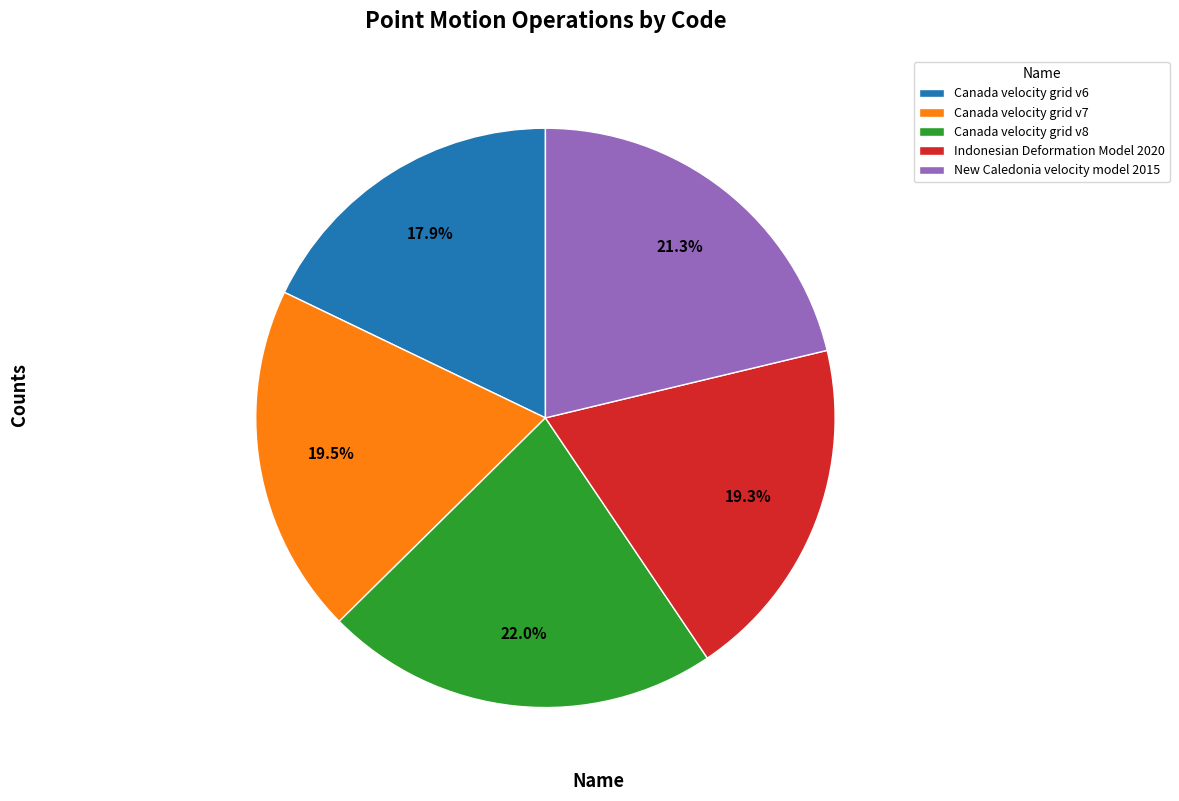

Does any single category account for the majority?

No